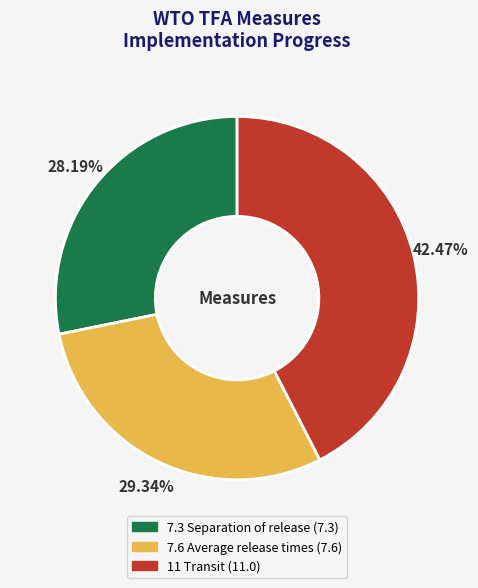

Does any single category account for the majority?

No